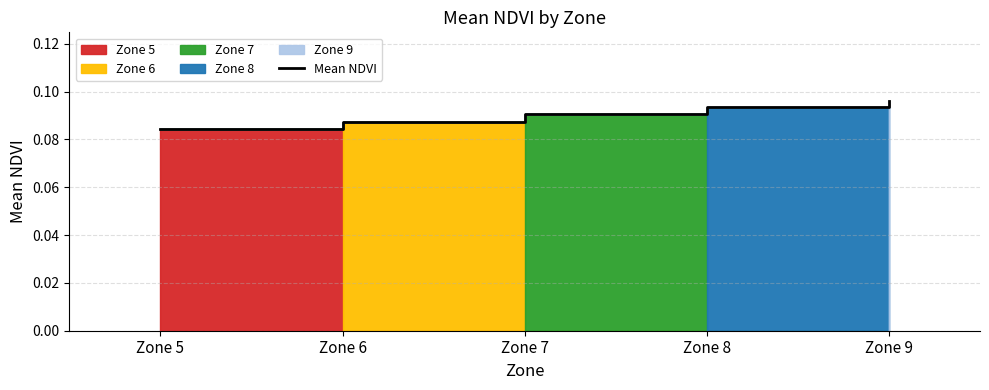

Which label corresponds to the largest value in the chart?

Zone 9